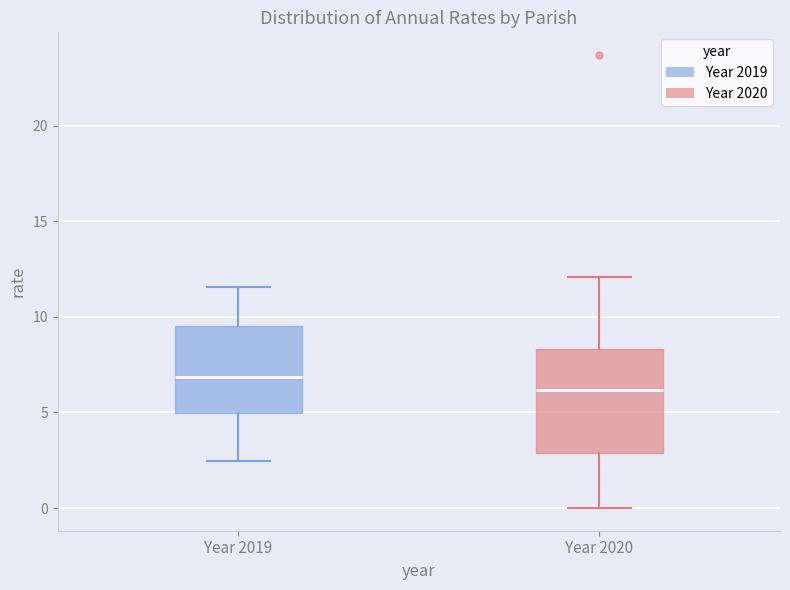

Which box has the lowest median line?

Year 2020